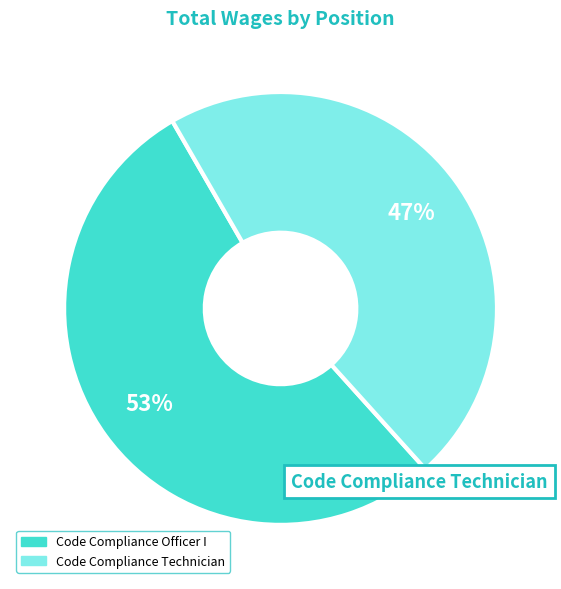

Is there any slice that represents more than half of the pie?

Yes